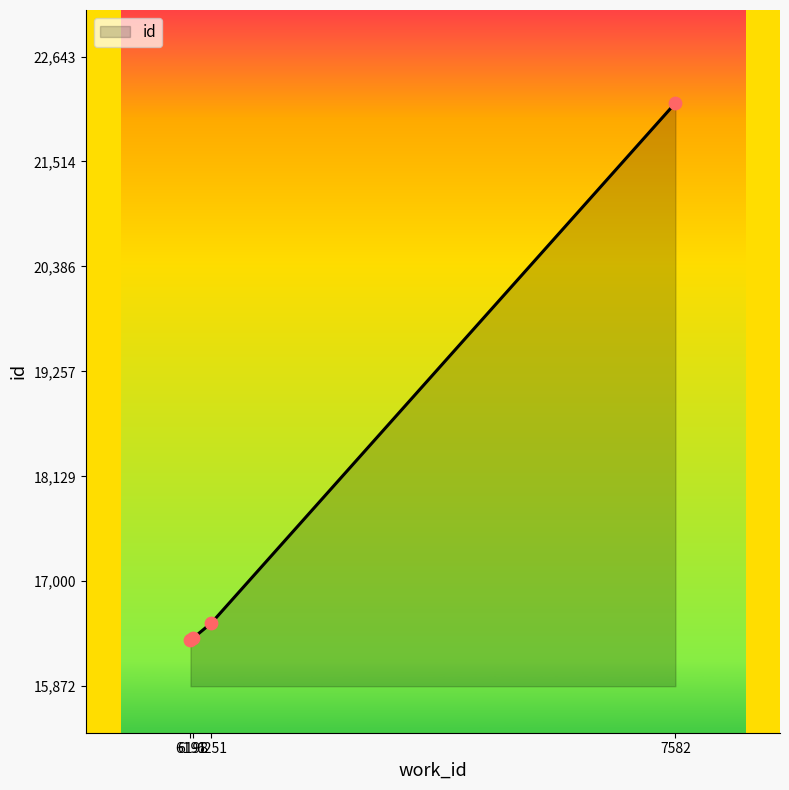

What is the greatest value displayed?

22143